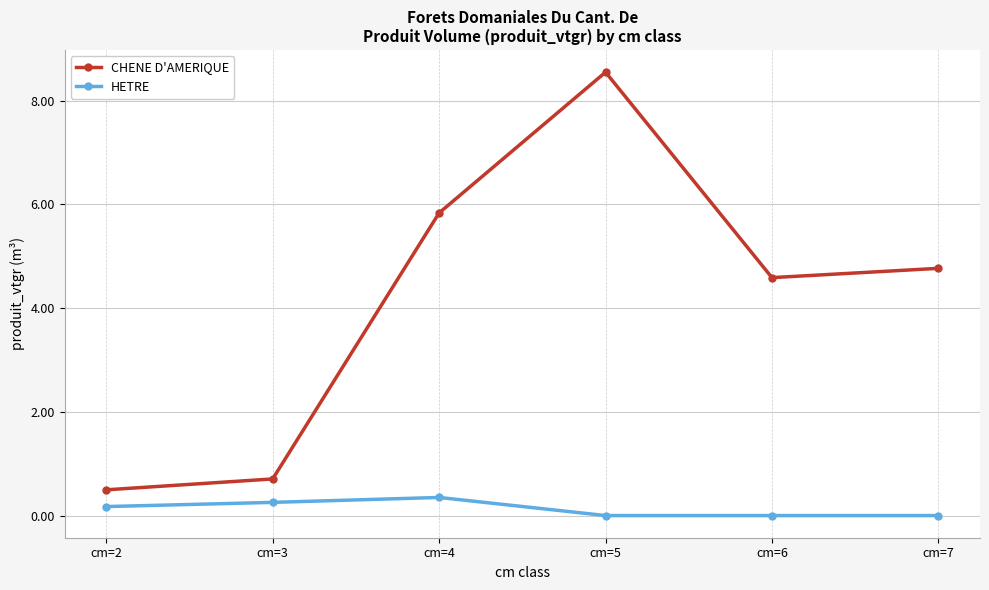

How many lines are shown in the chart?

2